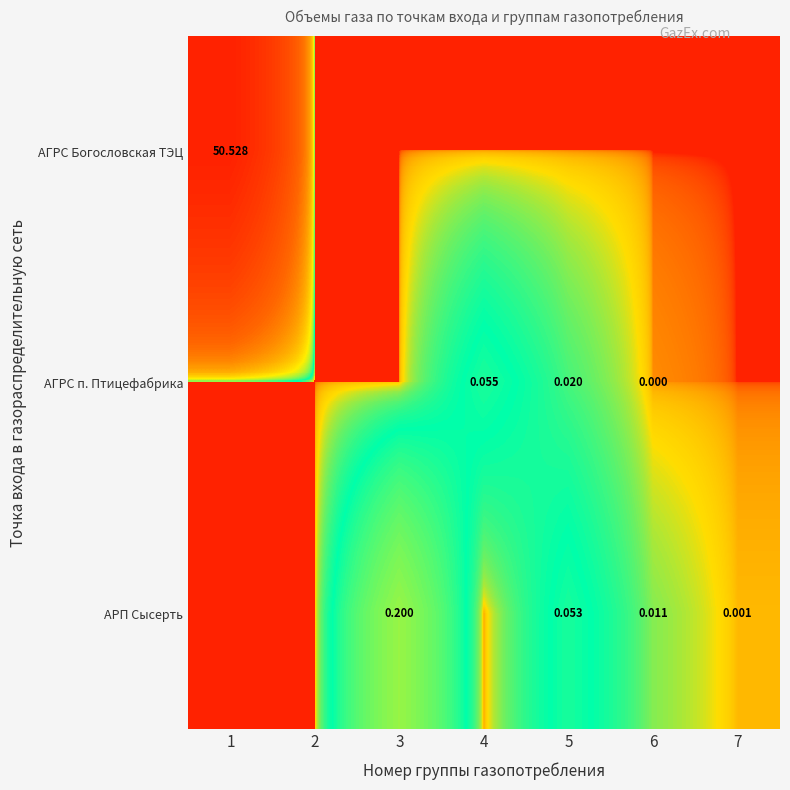

Is the value of АРП Сысерть at 6 greater than the value of АГРС Богословская ТЭЦ at 1?

No